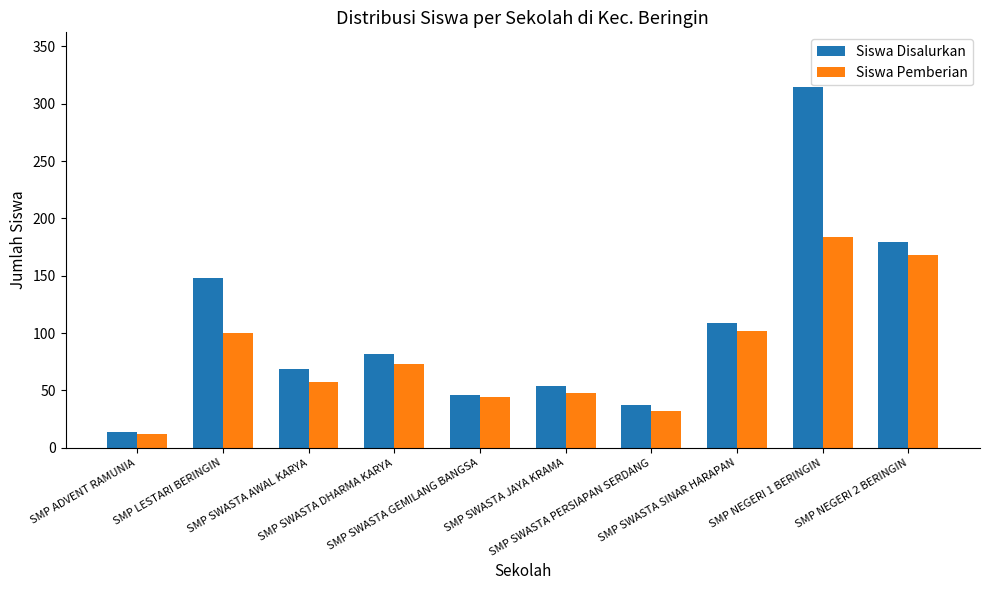

At how many categories does at least one series exceed 153?

2